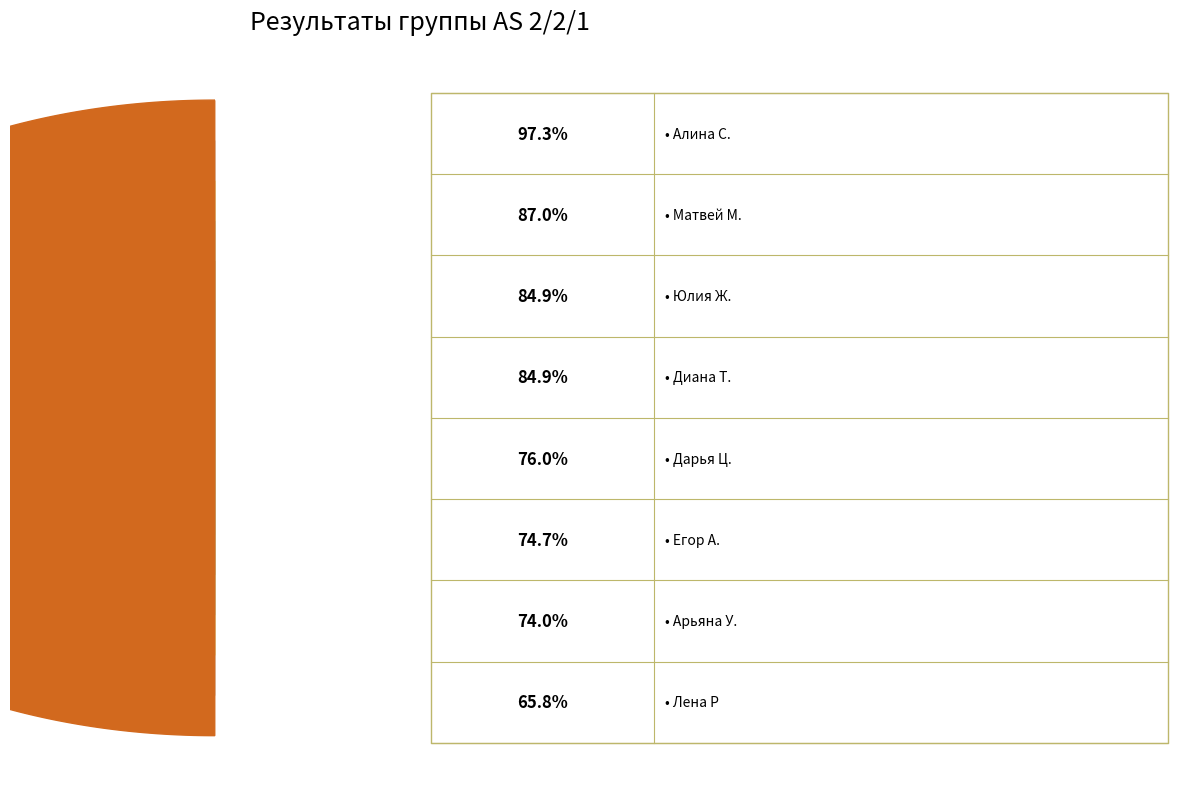

Is the sum of Егор А. and Лена Р greater than half?

No